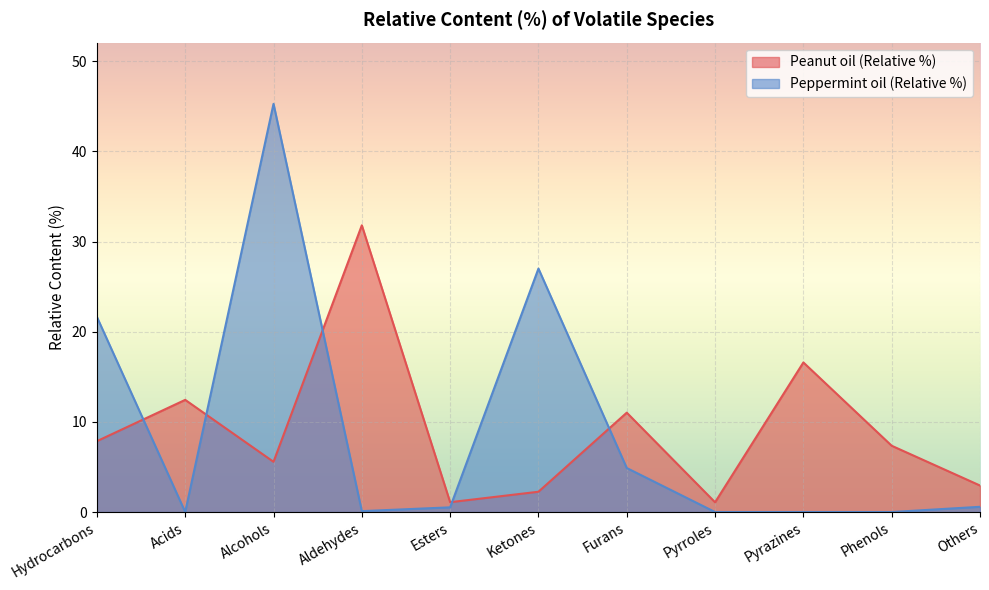

Is it true that Peanut oil (Relative %) equals 3.7 at Ketones?

False